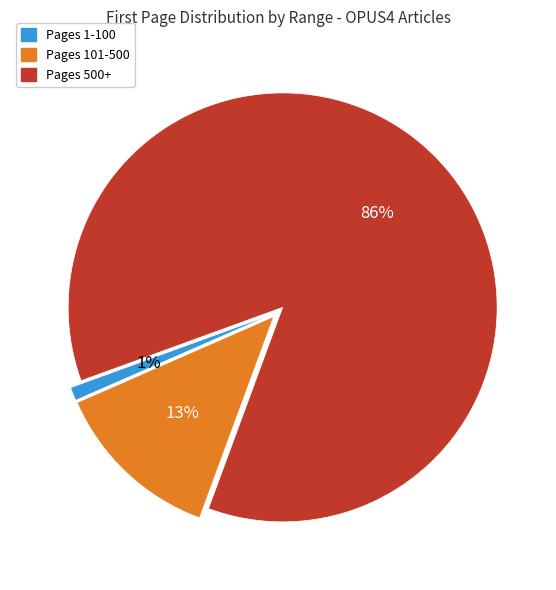

To the nearest percent, what is the difference between the largest and smallest slice percentages?

85%